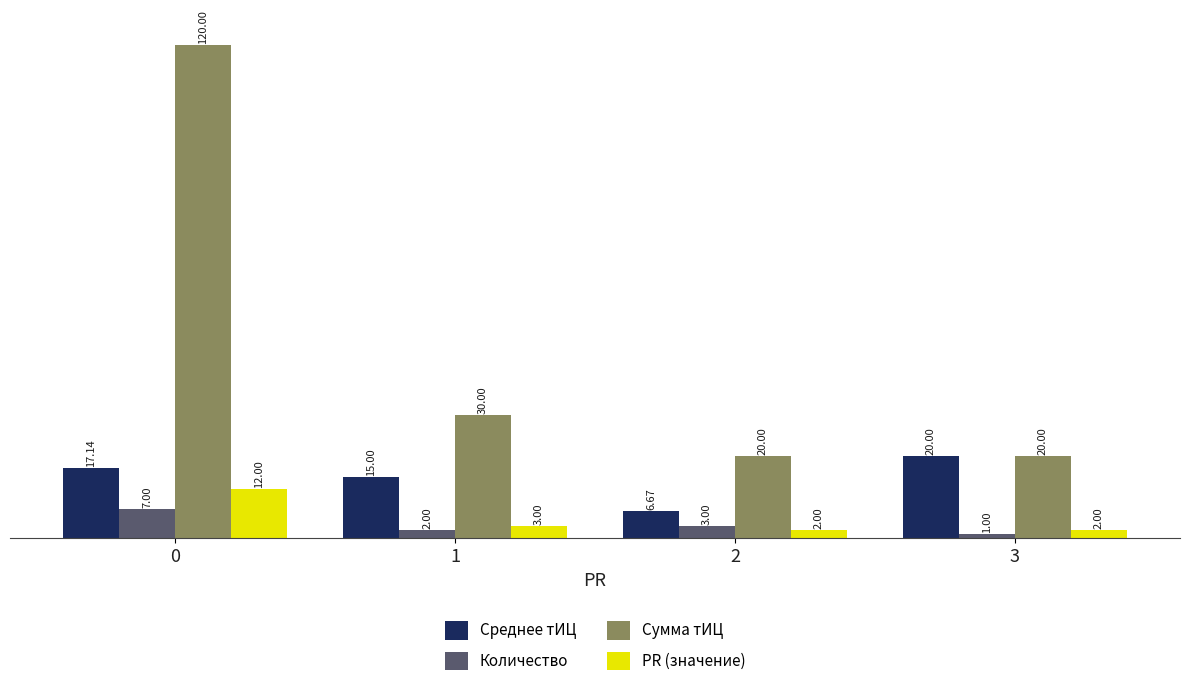

How many Среднее тИЦ values are between 15 and 20?

3